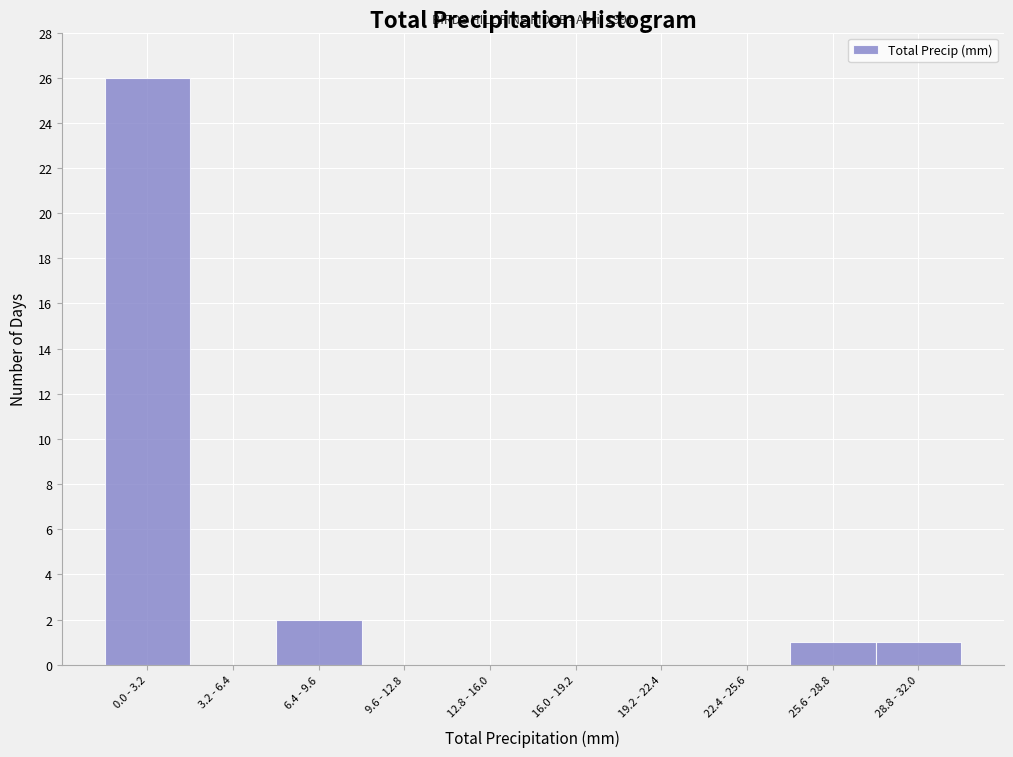

Reading left to right, transcribe all the data shown in this chart.

0.0 - 3.2=26	3.2 - 6.4=0	6.4 - 9.6=2	9.6 - 12.8=0	12.8 - 16.0=0	16.0 - 19.2=0	19.2 - 22.4=0	22.4 - 25.6=0	25.6 - 28.8=1	28.8 - 32.0=1